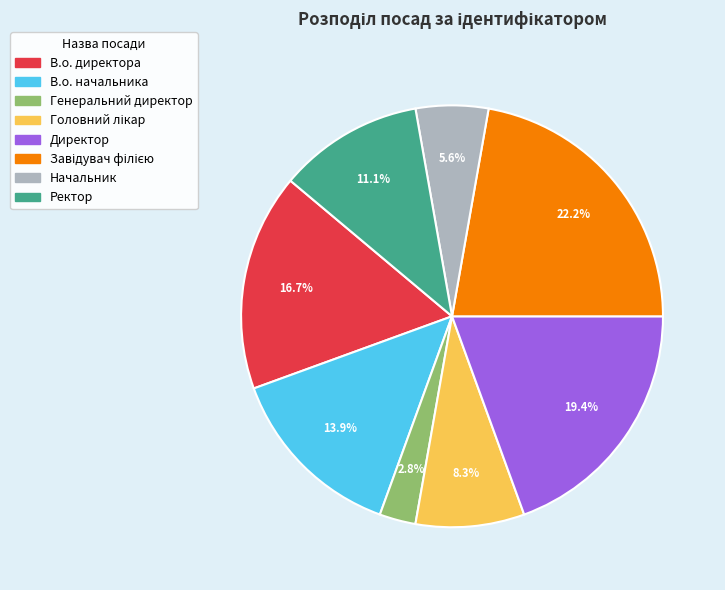

Does В.о. начальника represent more than half of the total?

No